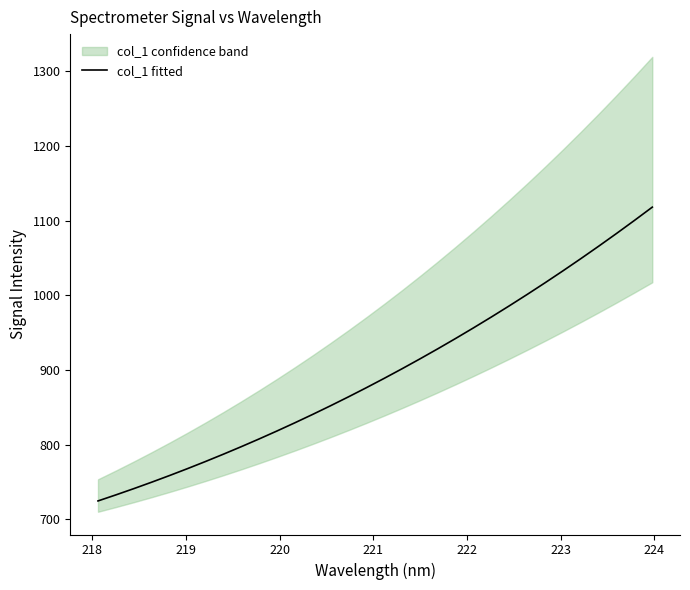

Reading right to left, list all the values displayed in this chart.

1118.3	1100.5	1083.1	1066.0	1049.3	1033.0	1017.0	1001.4	986.2	971.3	956.7	942.5	928.6	915.1	901.9	889.0	876.5	864.3	852.3	840.7	829.5	818.5	807.8	797.4	787.3	777.6	768.1	758.9	749.9	741.3	732.9	724.8